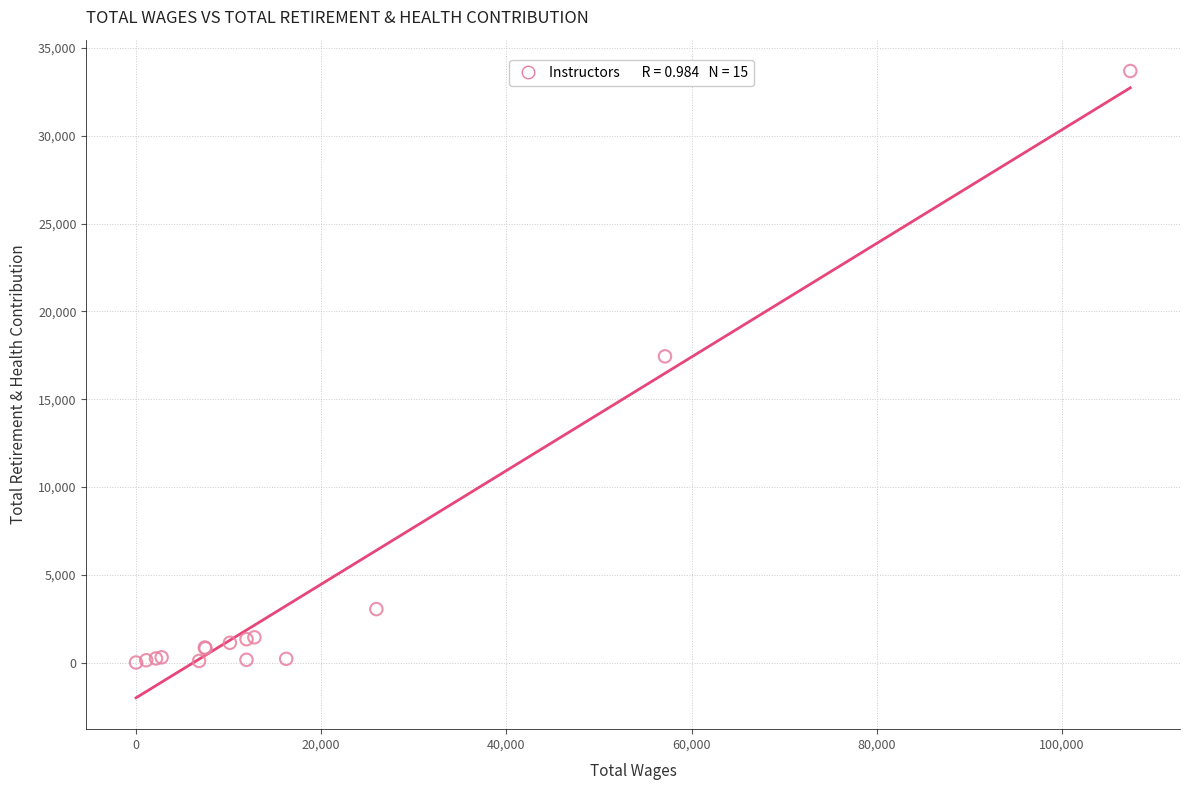

What Y value in the scatter plot is closest to 16845?

17438